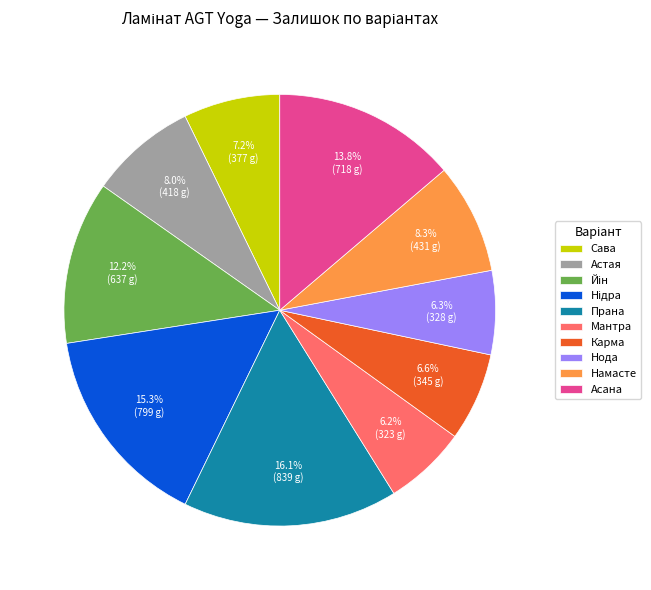

Which slice is the largest?

Прана